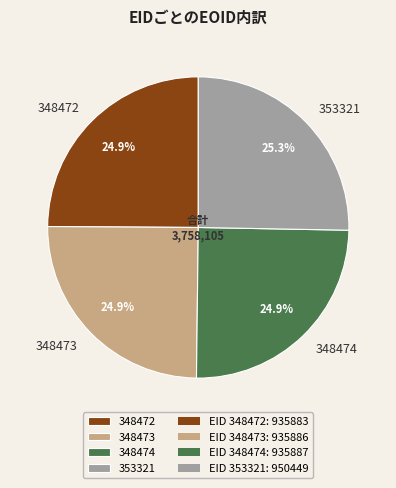

What percentage do 348474 and 353321 together represent?

50.2%